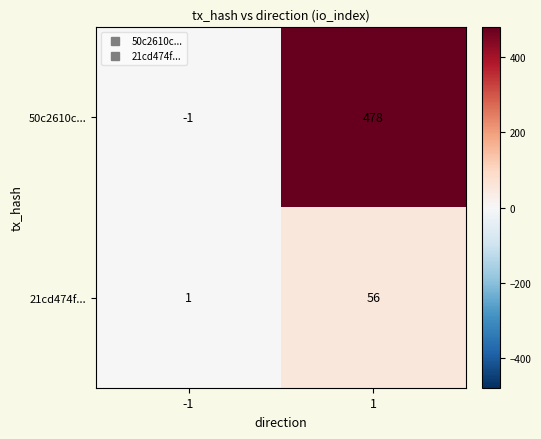

Rank the series by their maximum value, from lowest to highest.

21cd474f..., 50c2610c...